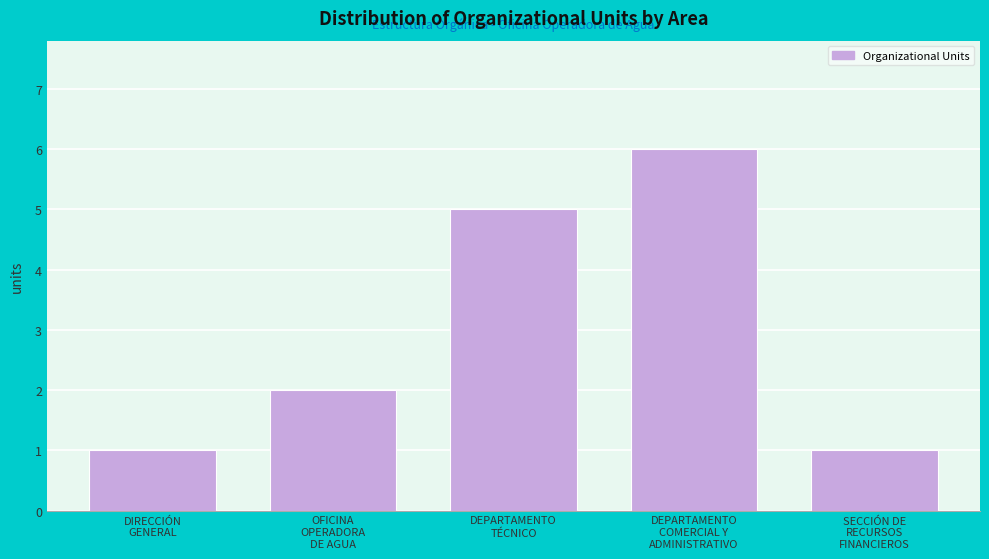

Reading left to right, transcribe all the data shown in this chart.

1	2	5	6	1